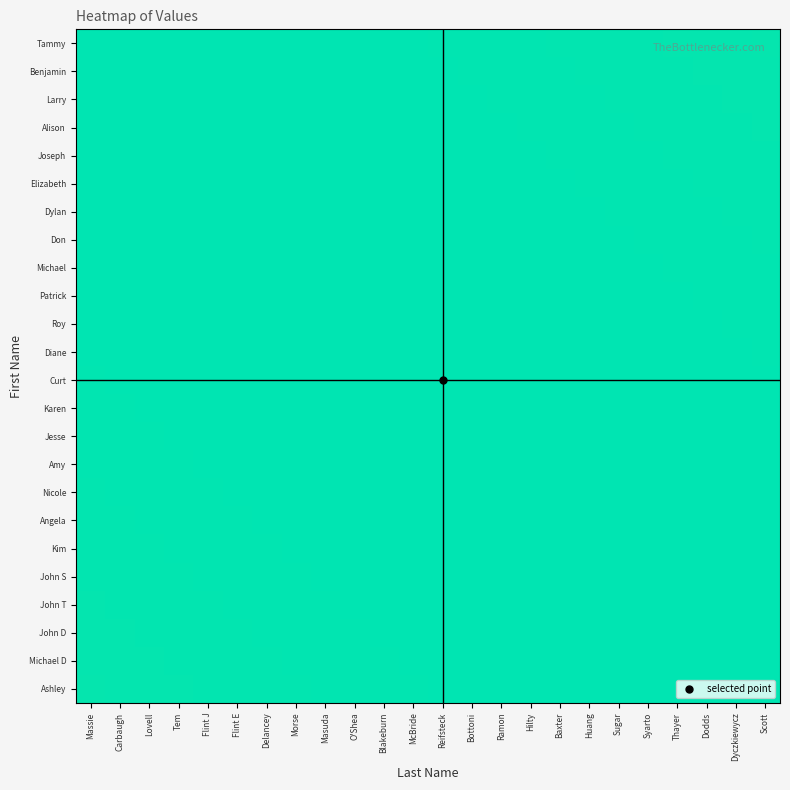

Between Baxter and O'Shea, which is larger?

O'Shea